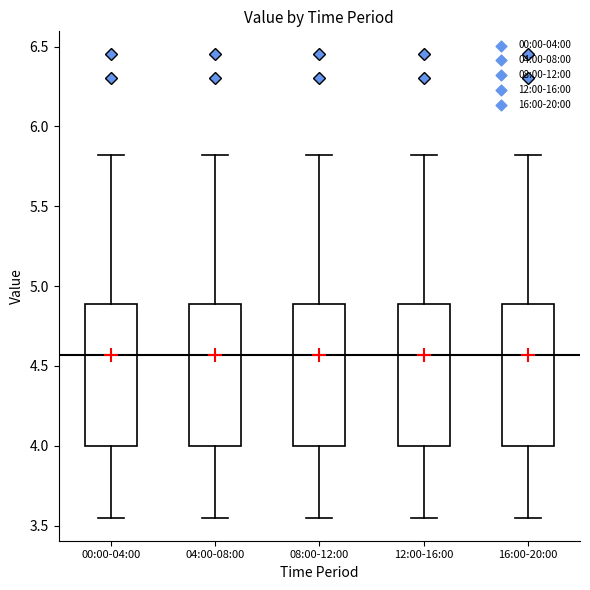

Reading left to right, read every box against the y-axis: the position of its median line, the range the box covers, and the ends of its whiskers. The values are not printed on the chart, so give them approximately, as read against the axis.

00:00-04:00: median 4.30, box 4.00 to 4.90, whiskers 3.55 to 5.80
04:00-08:00: median 4.30, box 4.00 to 4.90, whiskers 3.55 to 5.80
08:00-12:00: median 4.30, box 4.00 to 4.90, whiskers 3.55 to 5.80
12:00-16:00: median 4.30, box 4.00 to 4.90, whiskers 3.55 to 5.80
16:00-20:00: median 4.30, box 4.00 to 4.90, whiskers 3.55 to 5.80